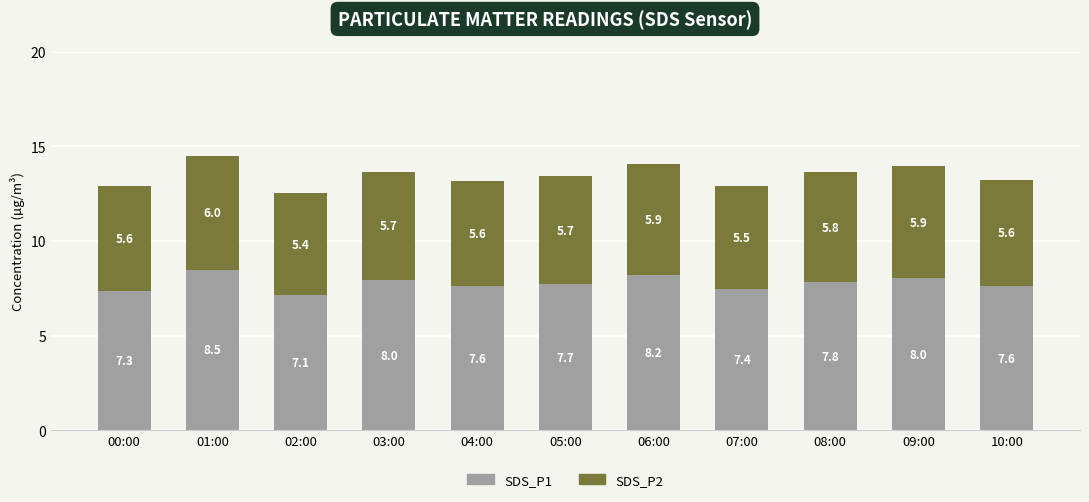

What is the difference between the maximum and minimum values in the SDS_P1 series?

1.4